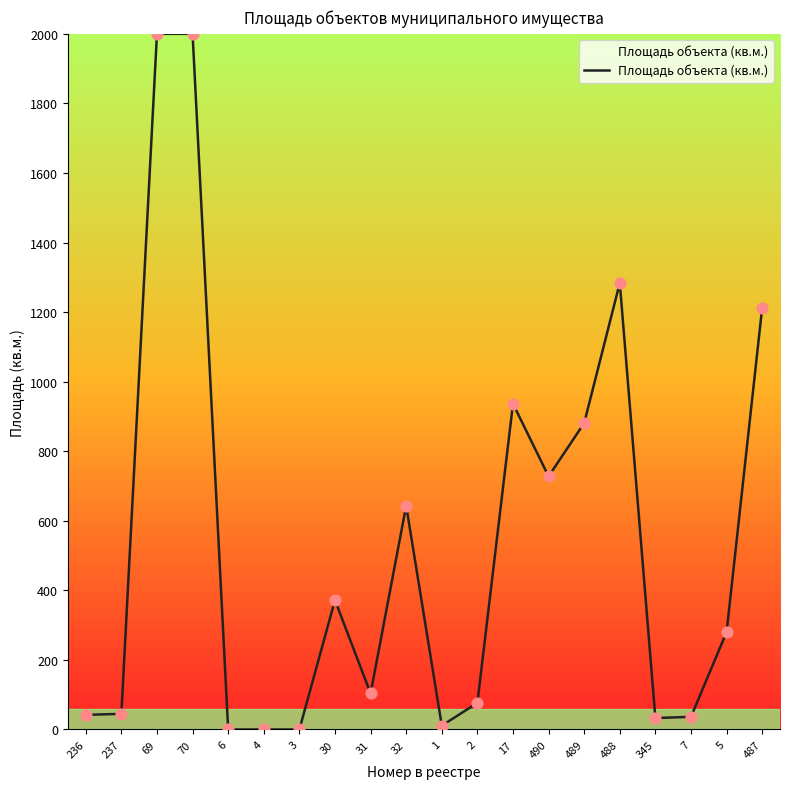

What is the change in value from 17 to 487?

+276.4